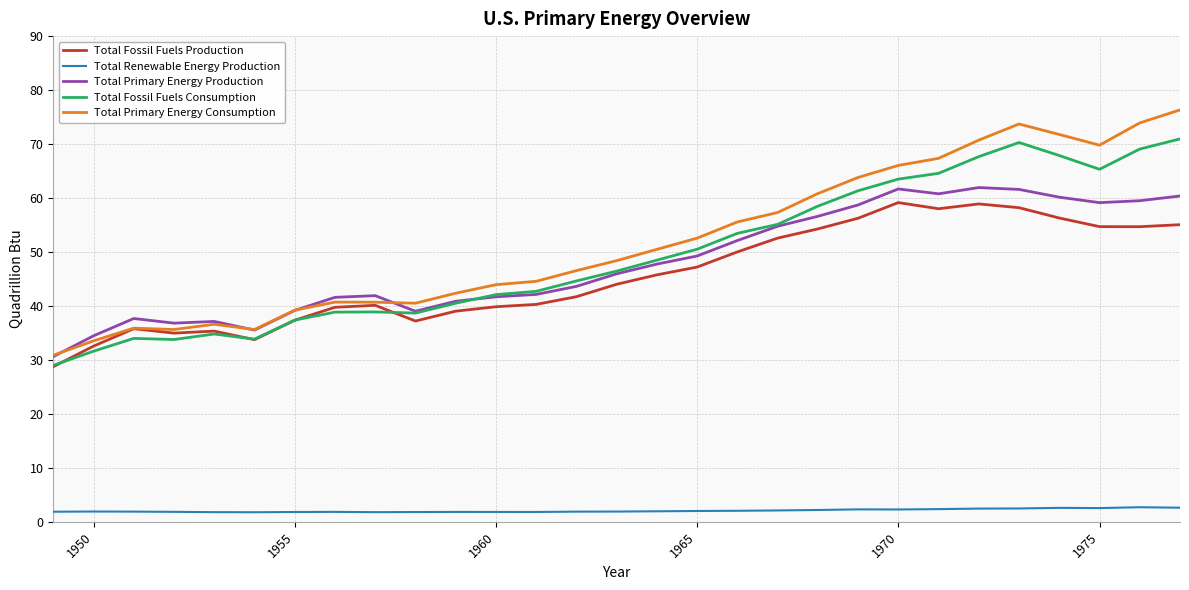

What is the maximum value shown in the chart?

76.3